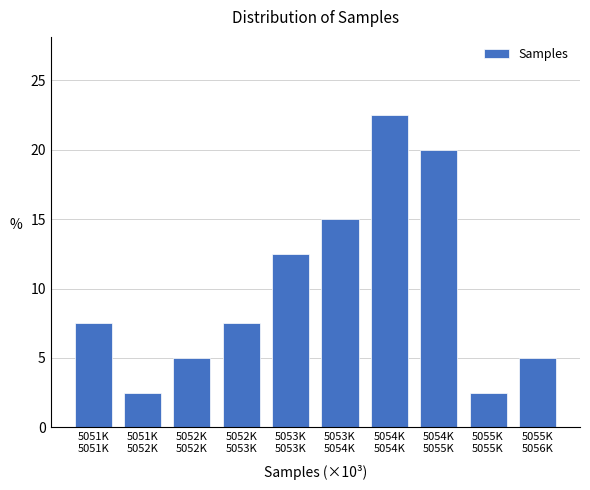

Reading left to right, list all the values displayed in this chart.

7.5	2.5	5.0	7.5	12.5	15.0	22.5	20.0	2.5	5.0